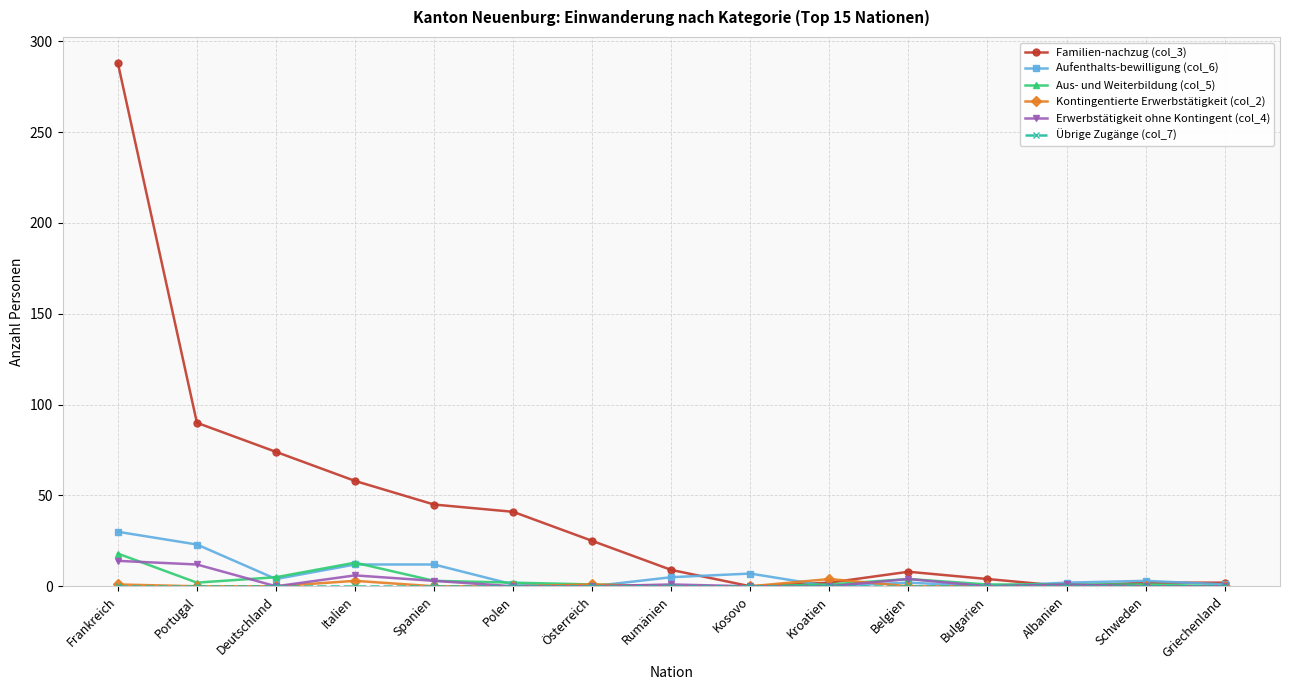

What is the label of the 4th point from the right?

Bulgarien